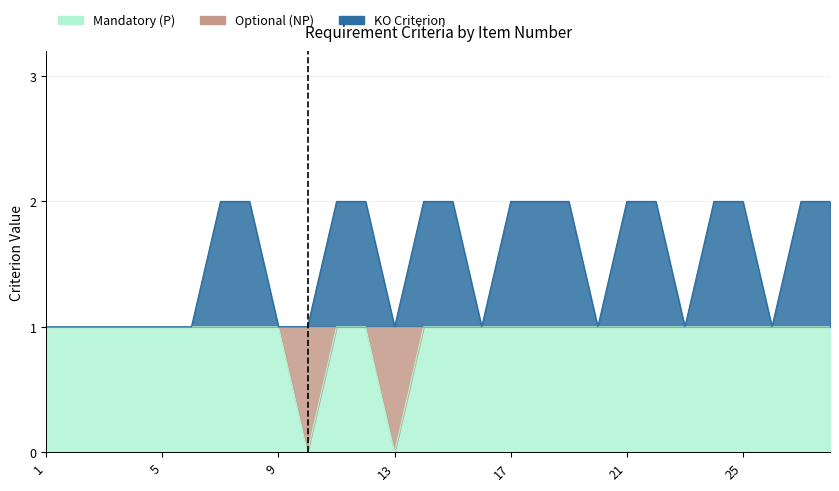

Does the chart have visible grid lines?

Yes